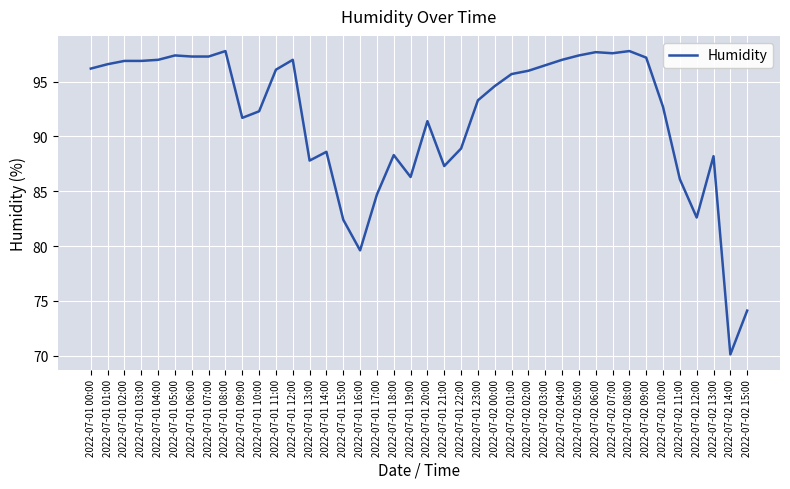

How many values are below 95?

20